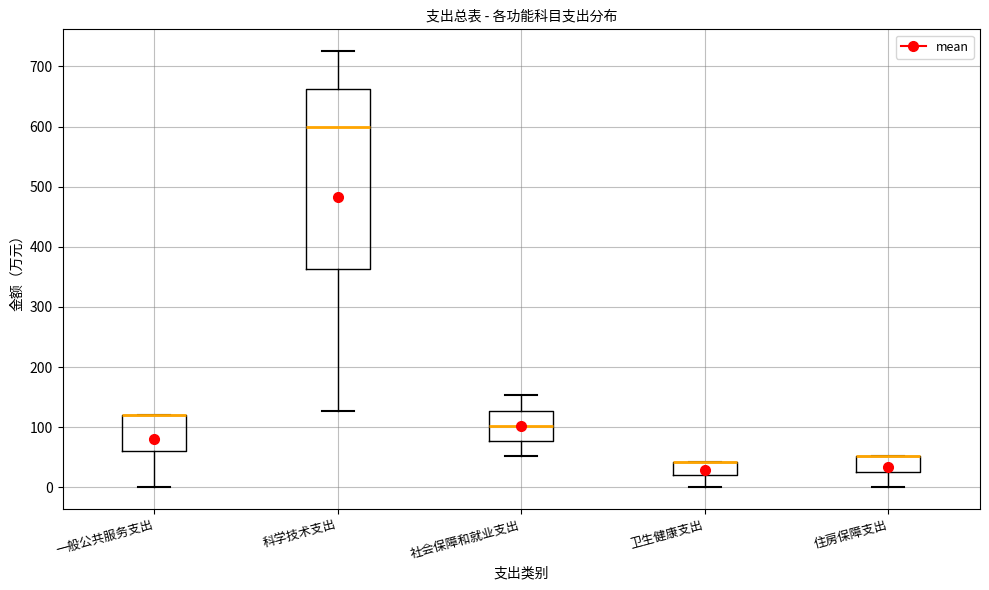

Reading left to right, read every box against the y-axis: the position of its median line, the range the box covers, and the ends of its whiskers. The values are not printed on the chart, so give them approximately, as read against the axis.

一般公共服务支出: median 120 (drawn on the box's upper edge), box 60 to 120, whiskers 0 to 120
科学技术支出: median 600, box 360 to 660, whiskers 130 to 730
社会保障和就业支出: median 100, box 80 to 130, whiskers 50 to 150
卫生健康支出: median 40 (drawn on the box's upper edge), box 20 to 40, whiskers 0 to 40
住房保障支出: median 50 (drawn on the box's upper edge), box 30 to 50, whiskers 0 to 50